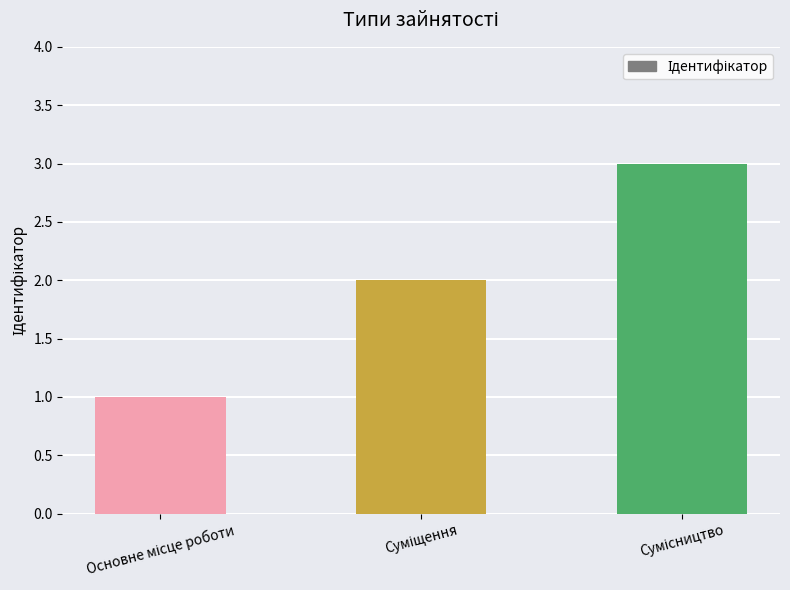

What is the value of the 1st bar from the left?

1